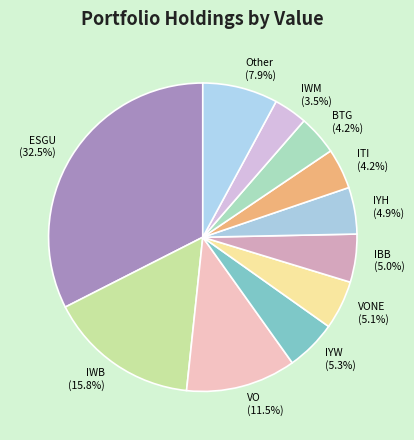

Combined, what portion of the pie is IYW and Other?

13.2%